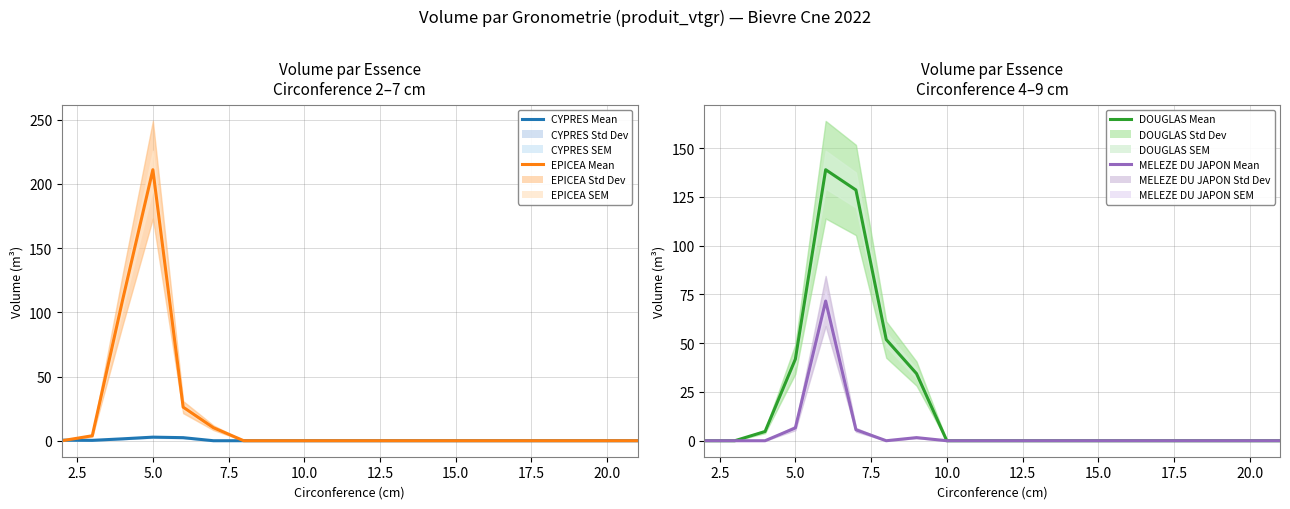

What is the label of the 2nd point from the left?

2.5